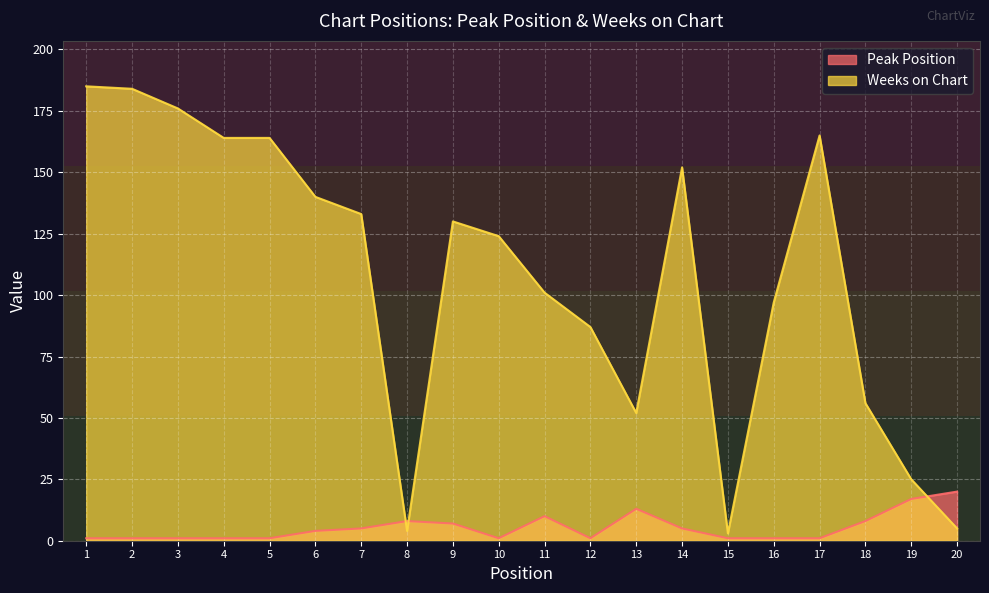

The Weeks on Chart series shows 56 at 18. True or false?

True